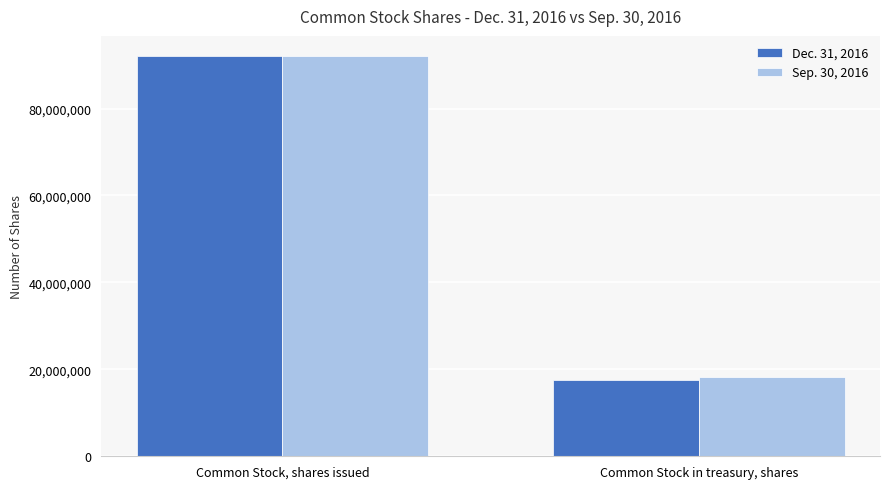

Rank the series by their average value, from lowest to highest.

Dec. 31, 2016, Sep. 30, 2016